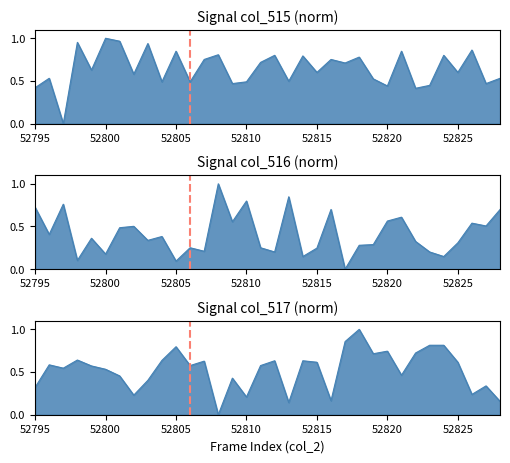

List the series in order of their peak value, highest first.

col_515, col_516, col_517